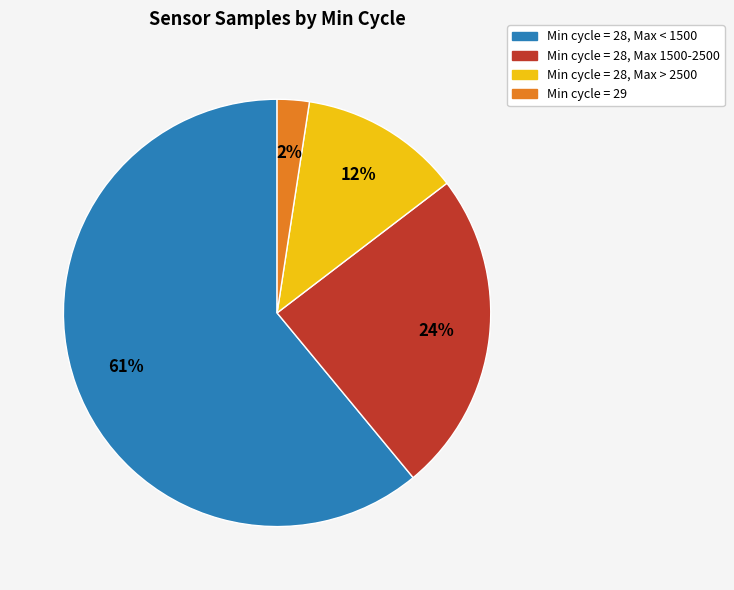

Is there any slice that represents more than half of the pie?

Yes